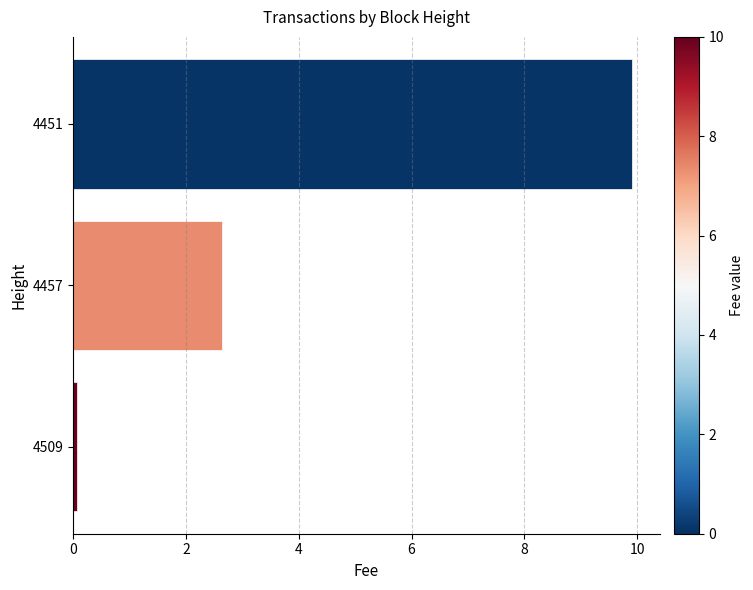

Reading top to bottom, extract all data points from this chart.

9.9	2.6	0.1